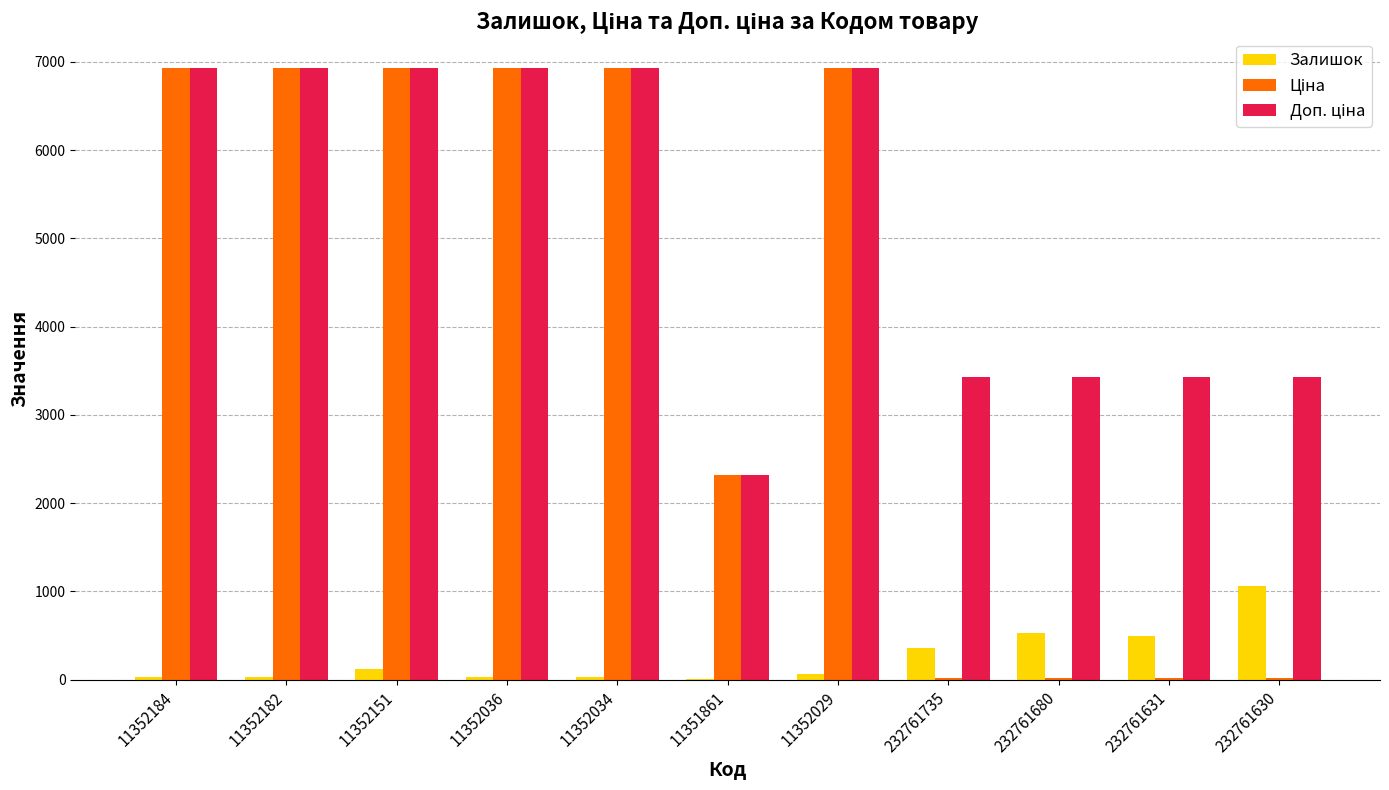

What is the maximum value shown in the chart?

6929.6